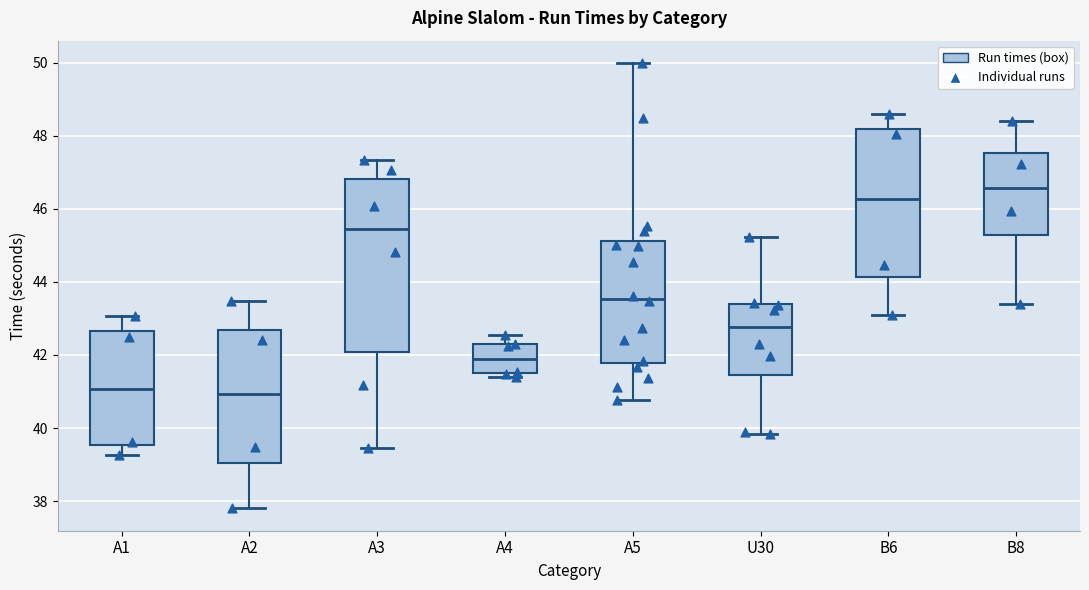

Which box has the highest median line?

B8